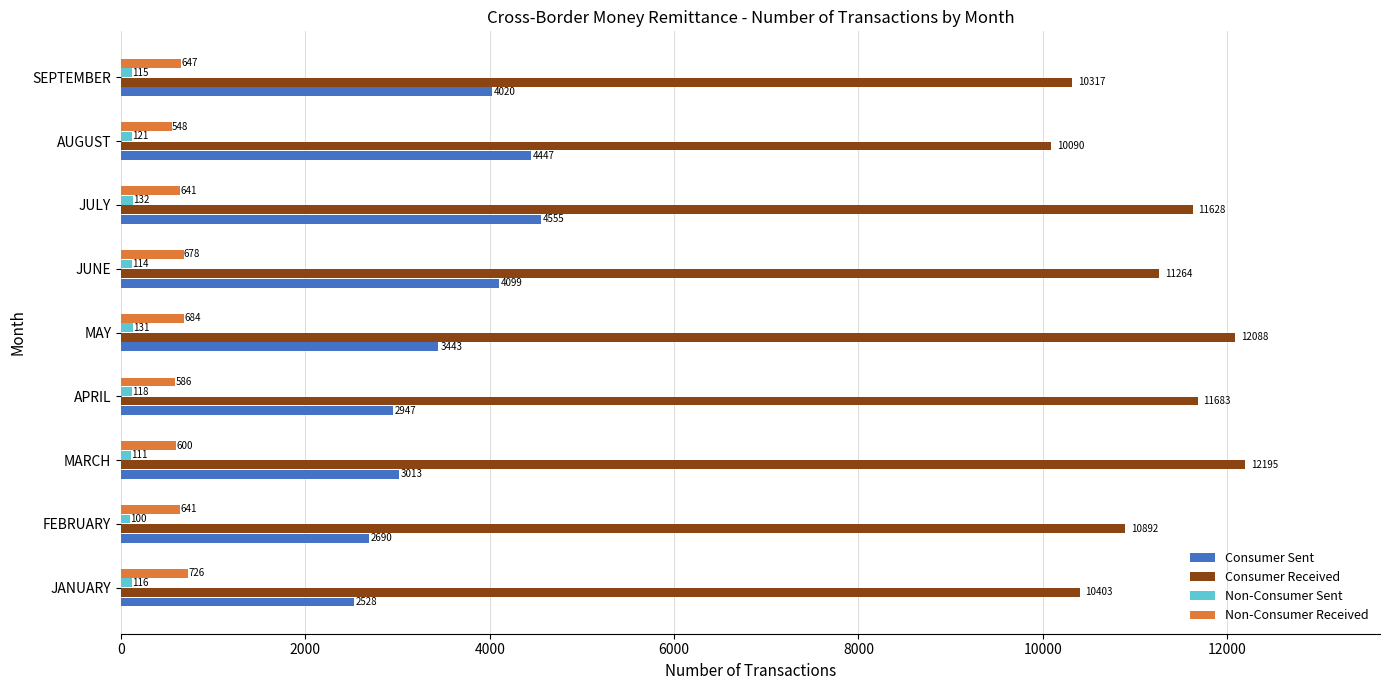

Is it true that Consumer Received equals 5703 at SEPTEMBER?

False